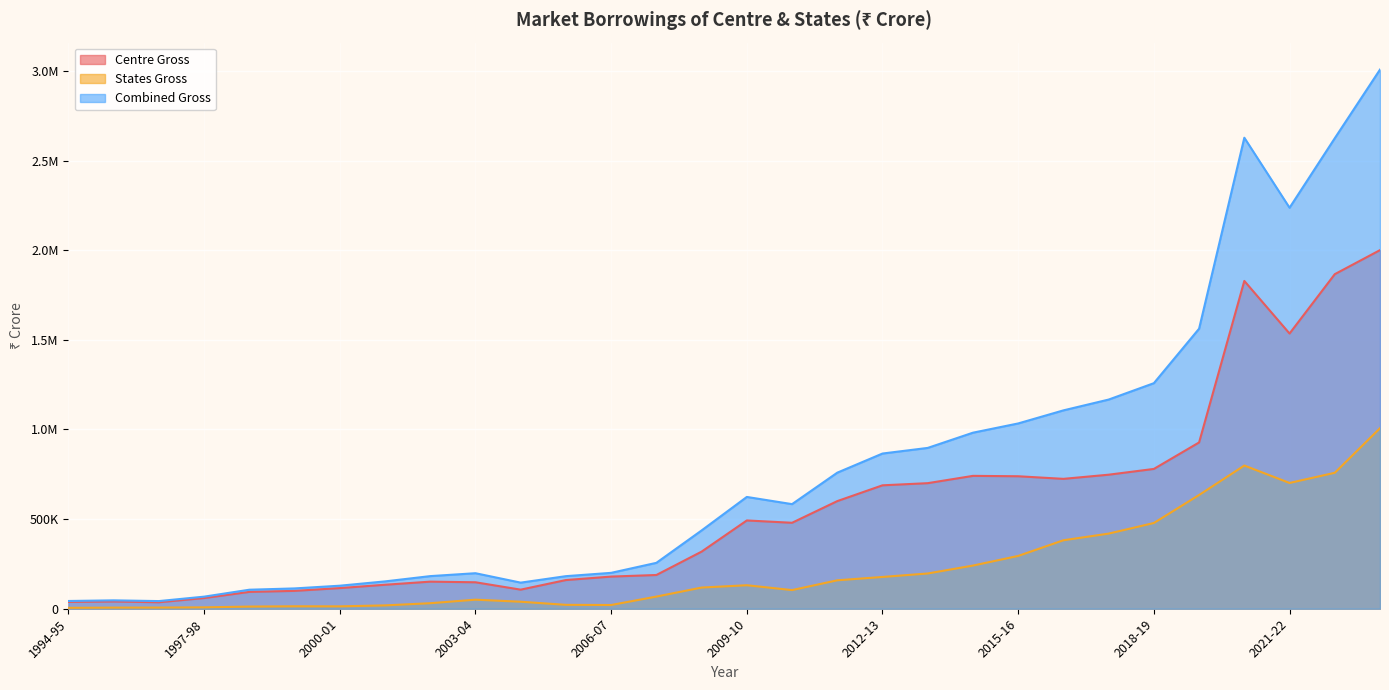

What are all the series names shown in the legend?

Centre Gross, States Gross, Combined Gross